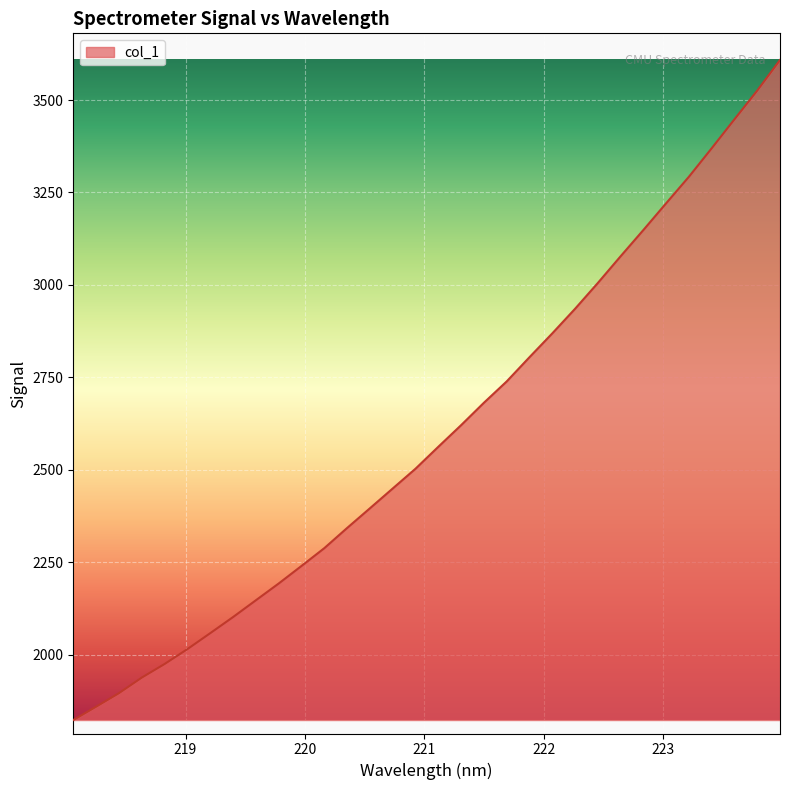

What is the minimum value shown in the chart?

1822.8